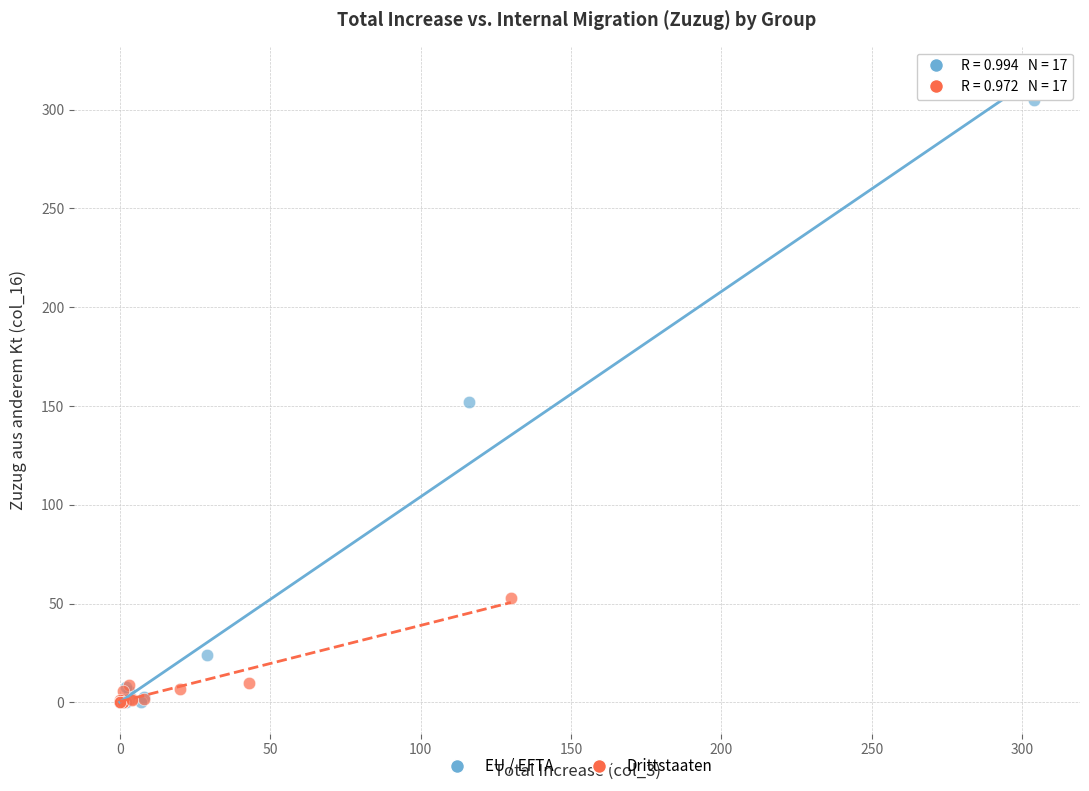

Which series reaches the maximum Y coordinate?

EU / EFTA